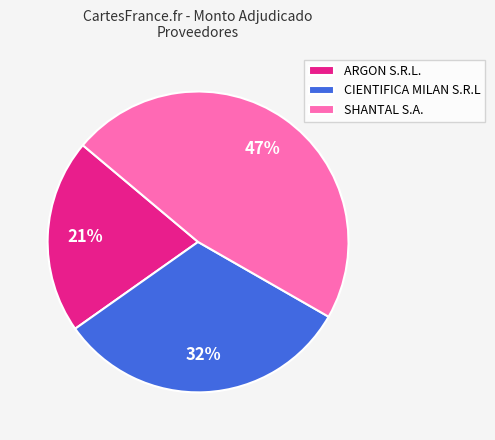

Do CIENTIFICA MILAN S.R.L and SHANTAL S.A. together represent more than half of the pie?

Yes